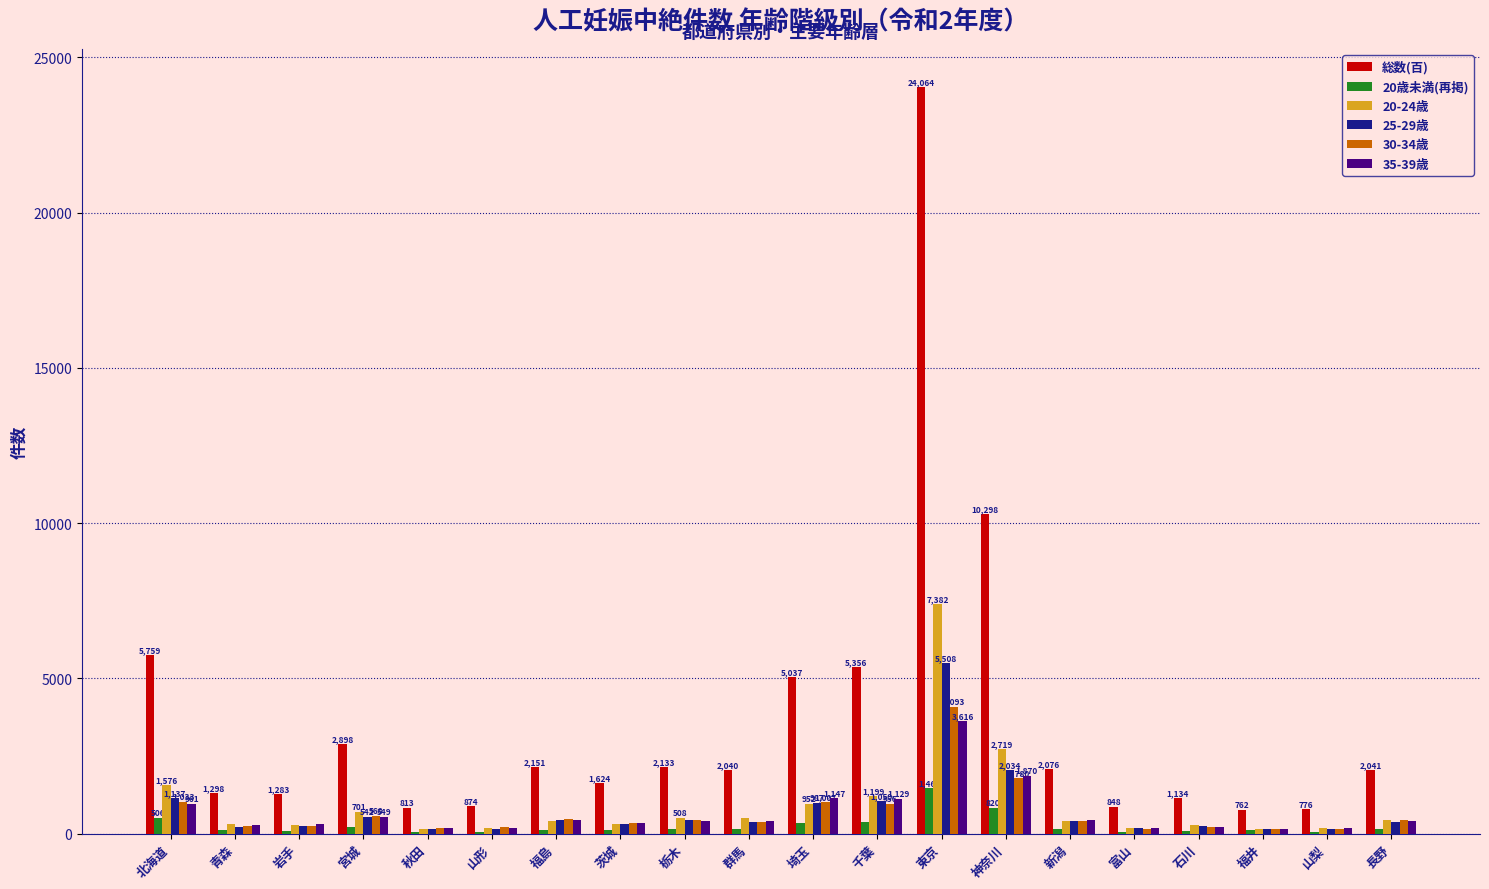

At which category does the chart reach its peak across all series?

東京